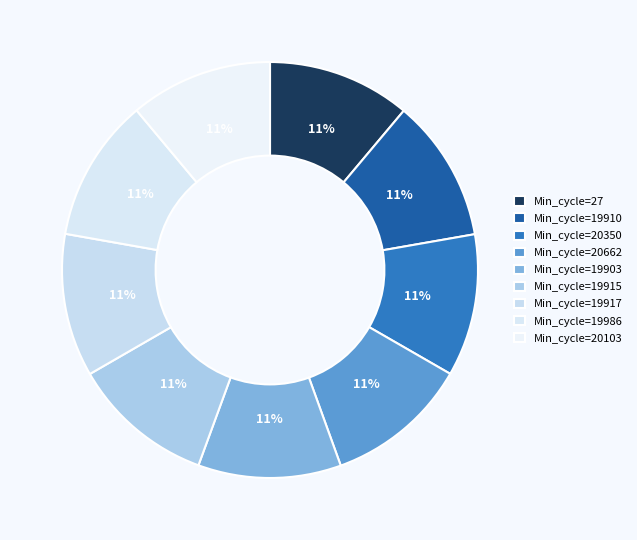

Does any single category account for the majority?

No